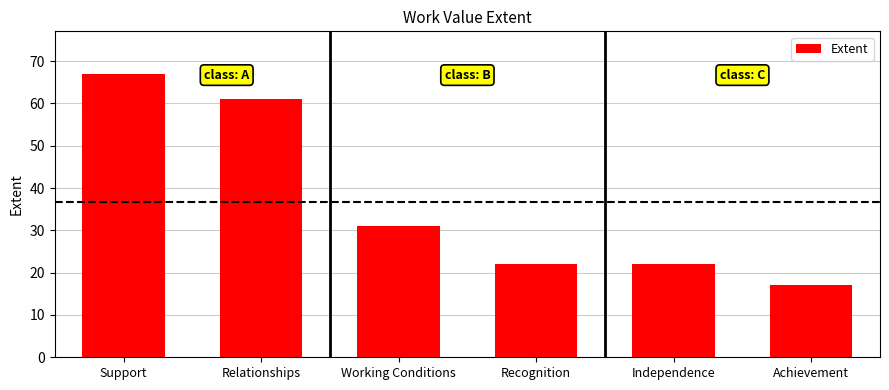

Reading right to left, list all the values displayed in this chart.

17	22	22	31	61	67